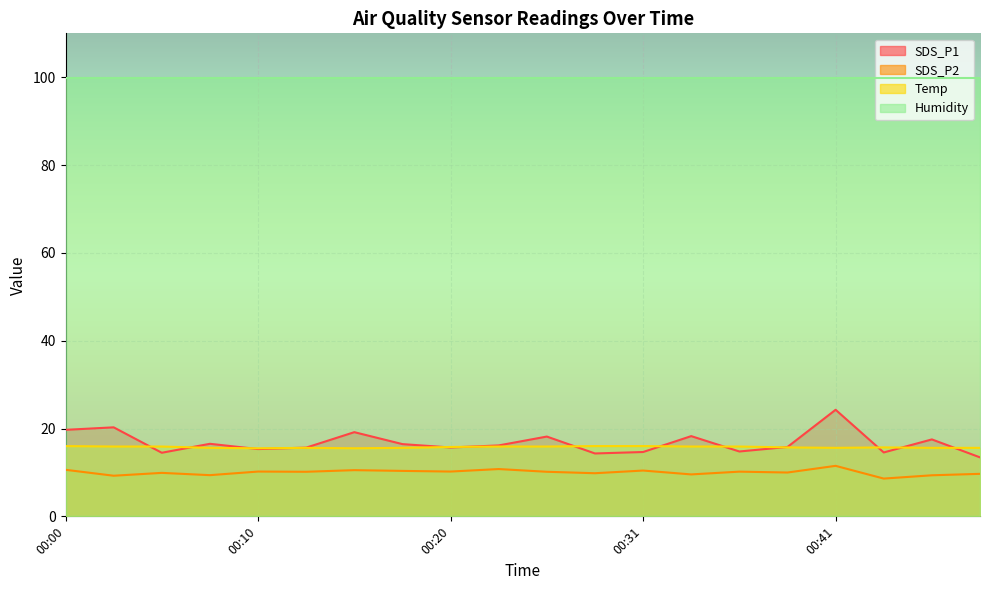

List the series in order of their peak value, highest first.

Humidity, SDS_P1, Temp, SDS_P2